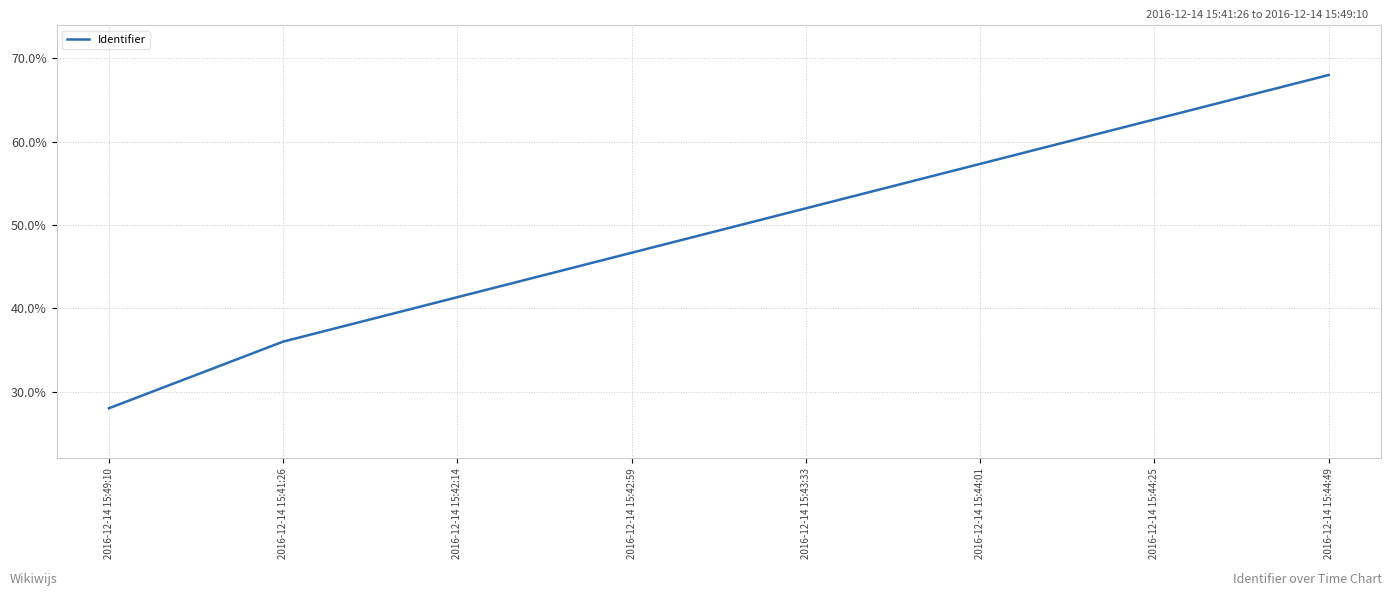

What is the approximate value at 2016-12-14 15:42:14?

41.3